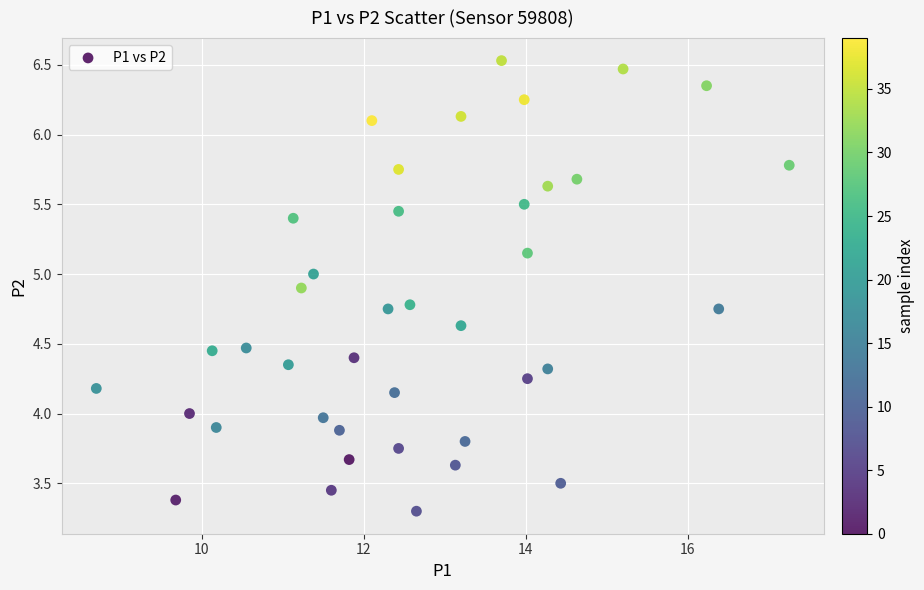

What is the range of X values (max minus min)?

8.6